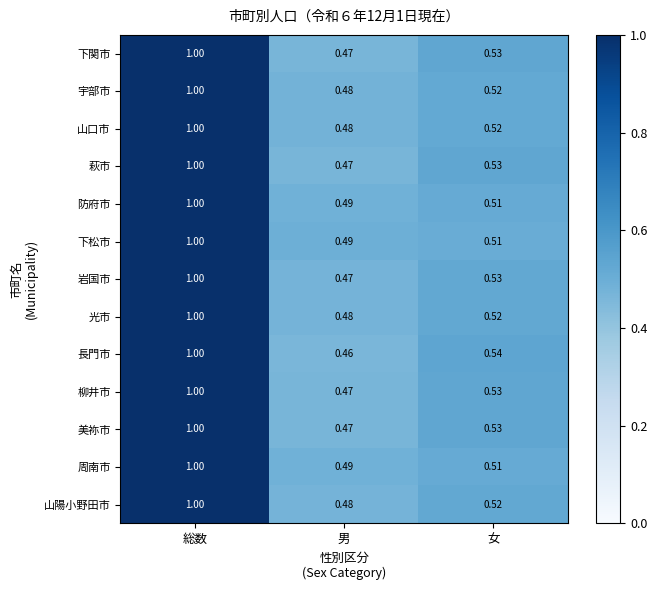

At which label does 山口市 reach its minimum?

男